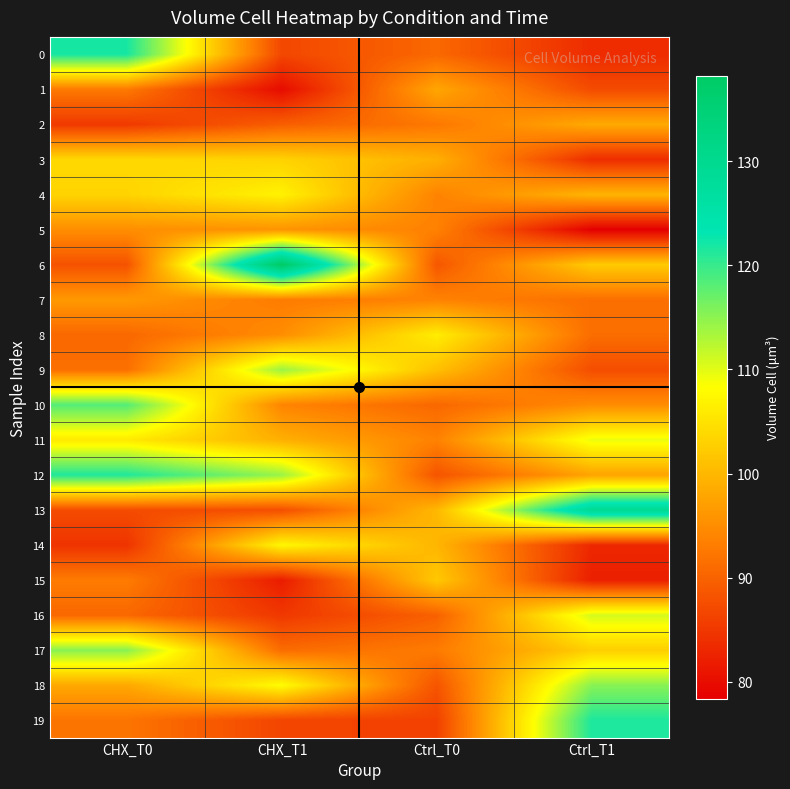

Reading left to right, extract all data points from this chart.

0: CHX_T0=121.9	CHX_T1=86.8	Ctrl_T0=90.7	Ctrl_T1=83.5
1: CHX_T0=92.6	CHX_T1=79.8	Ctrl_T0=97.9	Ctrl_T1=87.3
2: CHX_T0=85.2	CHX_T1=89.6	Ctrl_T0=92.5	Ctrl_T1=98.4
3: CHX_T0=103.8	CHX_T1=103.1	Ctrl_T0=98.9	Ctrl_T1=83.7
4: CHX_T0=103.3	CHX_T1=106.8	Ctrl_T0=93.9	Ctrl_T1=99.6
5: CHX_T0=95.1	CHX_T1=95.8	Ctrl_T0=93.6	Ctrl_T1=78.4
6: CHX_T0=88.1	CHX_T1=138.2	Ctrl_T0=88.6	Ctrl_T1=102.2
7: CHX_T0=96.4	CHX_T1=92.9	Ctrl_T0=93.8	Ctrl_T1=91.4
8: CHX_T0=90.6	CHX_T1=95.0	Ctrl_T0=106.2	Ctrl_T1=91.2
9: CHX_T0=91.5	CHX_T1=114.1	Ctrl_T0=100.9	Ctrl_T1=87.6
10: CHX_T0=118.3	CHX_T1=94.0	Ctrl_T0=90.6	Ctrl_T1=94.9
11: CHX_T0=105.8	CHX_T1=99.1	Ctrl_T0=93.7	Ctrl_T1=109.4
12: CHX_T0=121.4	CHX_T1=114.3	Ctrl_T0=88.3	Ctrl_T1=97.6
13: CHX_T0=87.3	CHX_T1=87.7	Ctrl_T0=100.0	Ctrl_T1=129.4
14: CHX_T0=84.5	CHX_T1=107.5	Ctrl_T0=99.7	Ctrl_T1=83.1
15: CHX_T0=92.9	CHX_T1=81.7	Ctrl_T0=102.0	Ctrl_T1=82.1
16: CHX_T0=90.5	CHX_T1=85.0	Ctrl_T0=89.8	Ctrl_T1=110.9
17: CHX_T0=115.2	CHX_T1=91.1	Ctrl_T0=92.9	Ctrl_T1=102.7
18: CHX_T0=98.1	CHX_T1=108.1	Ctrl_T0=88.4	Ctrl_T1=115.3
19: CHX_T0=92.1	CHX_T1=86.5	Ctrl_T0=86.1	Ctrl_T1=121.5